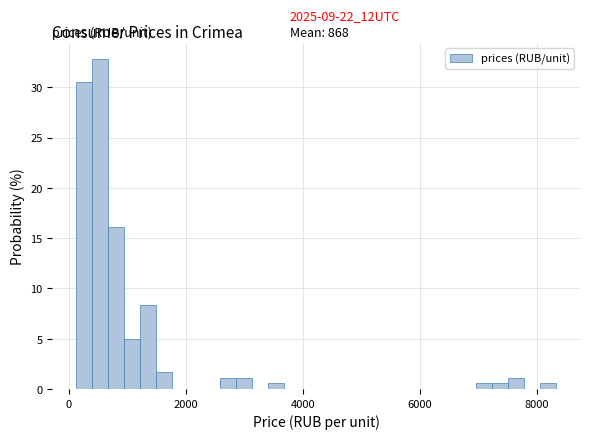

Around what value on the x-axis is the tallest bar? Give the approximate position of its centre, as read against the axis.

600